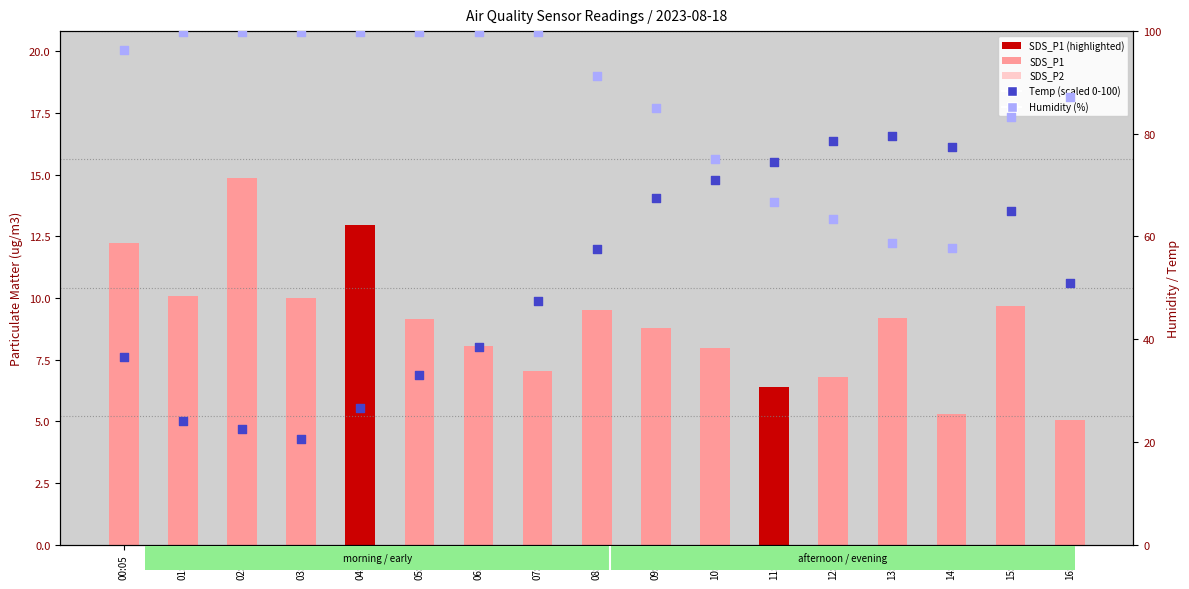

At which category is the sum across all series the highest?

09:23